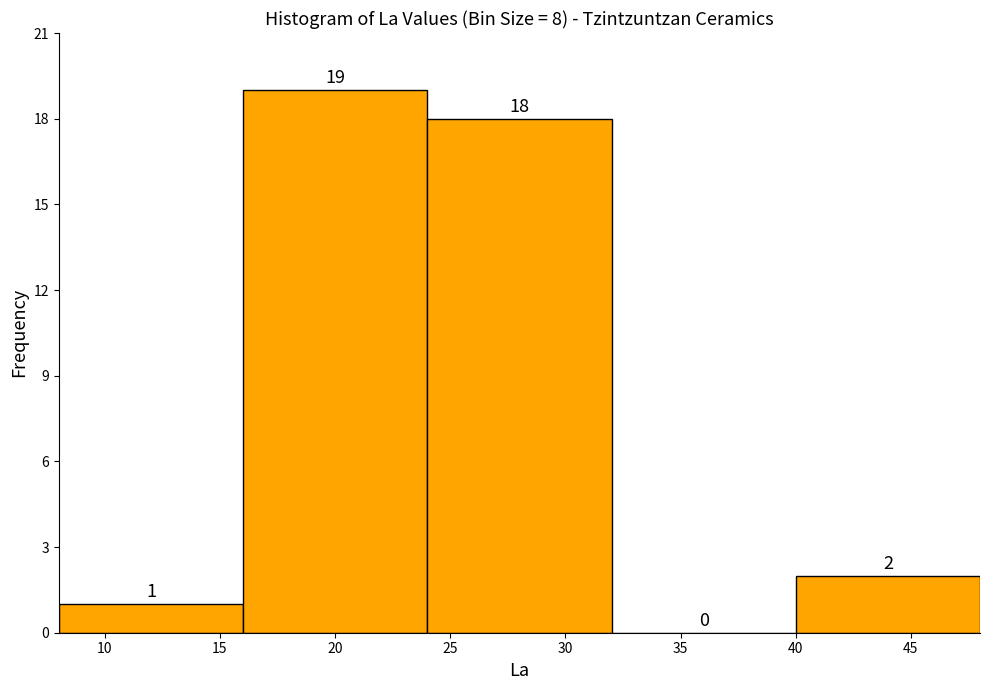

Reading left to right, transcribe this chart: for each bar, give the range it covers on the x-axis and its height.

8 to 16: 1
16 to 24: 19
24 to 32: 18
32 to 40: 0
40 to 48: 2